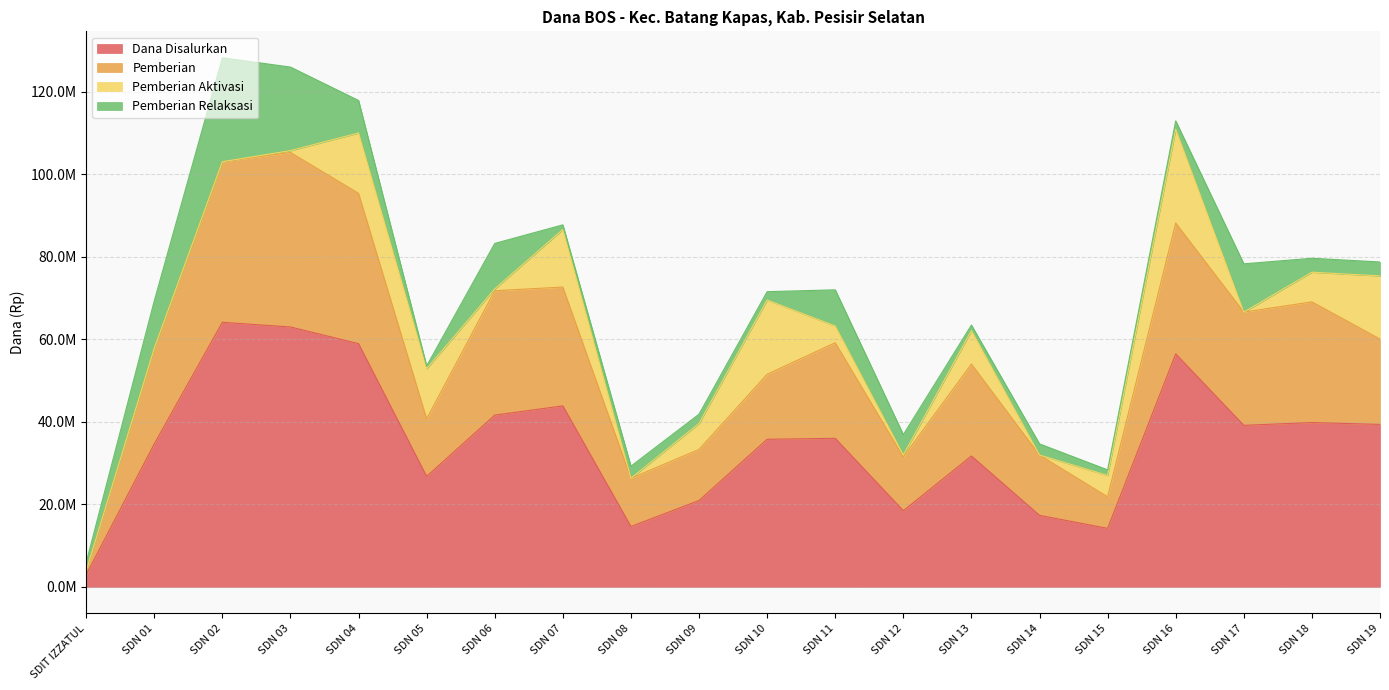

The value of Pemberian at SDN 06 is 116235640. True or false?

False